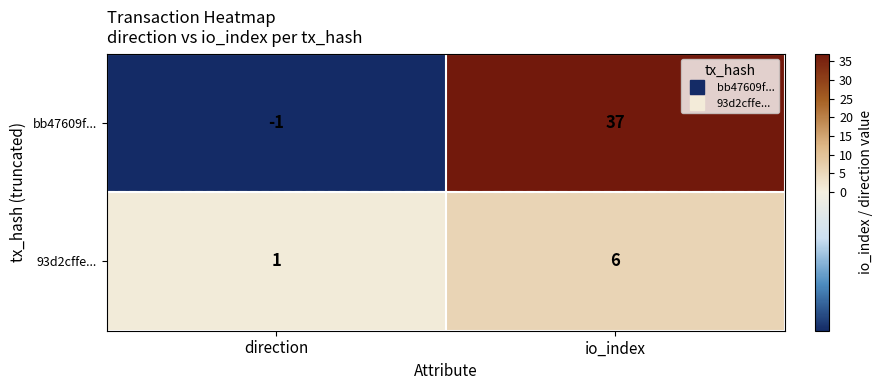

At which category does the chart reach its minimum across all series?

direction